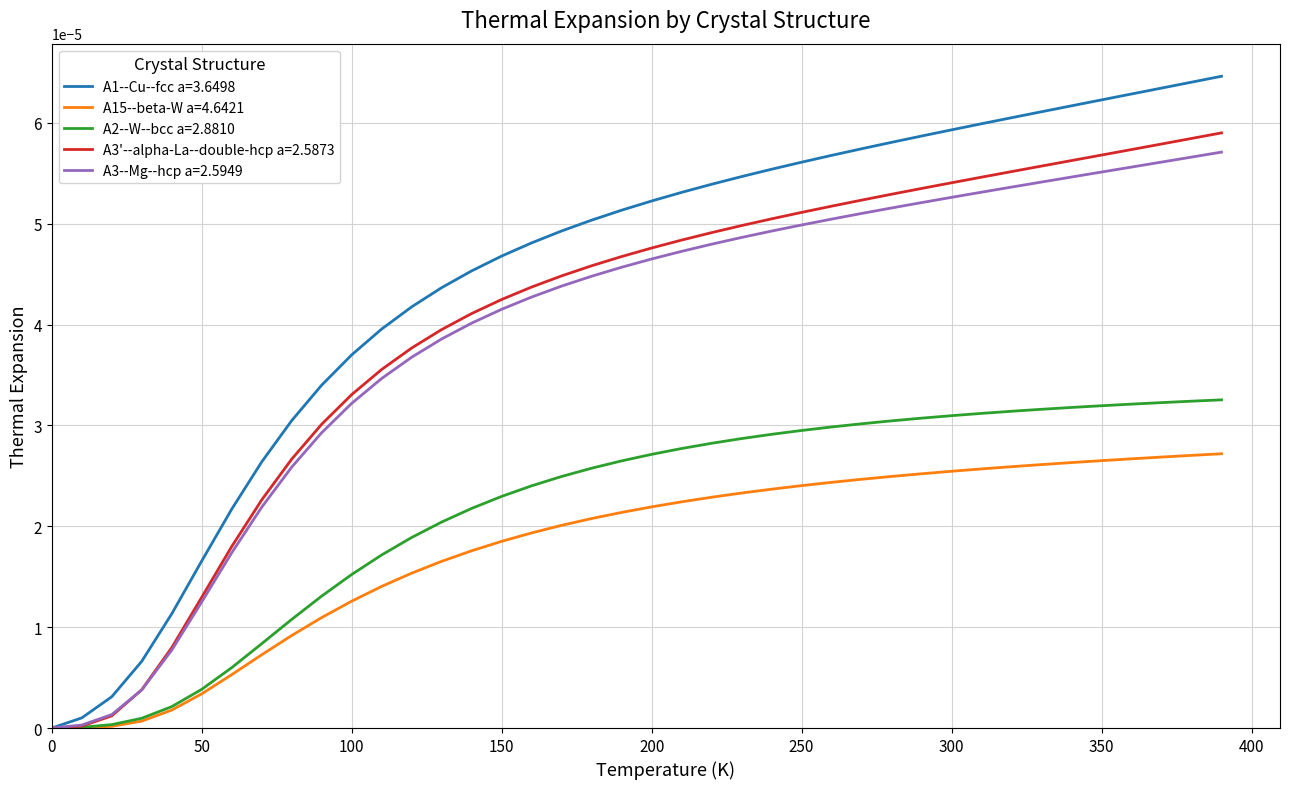

Which series has the largest total across all categories?

A1--Cu--fcc a=3.6498